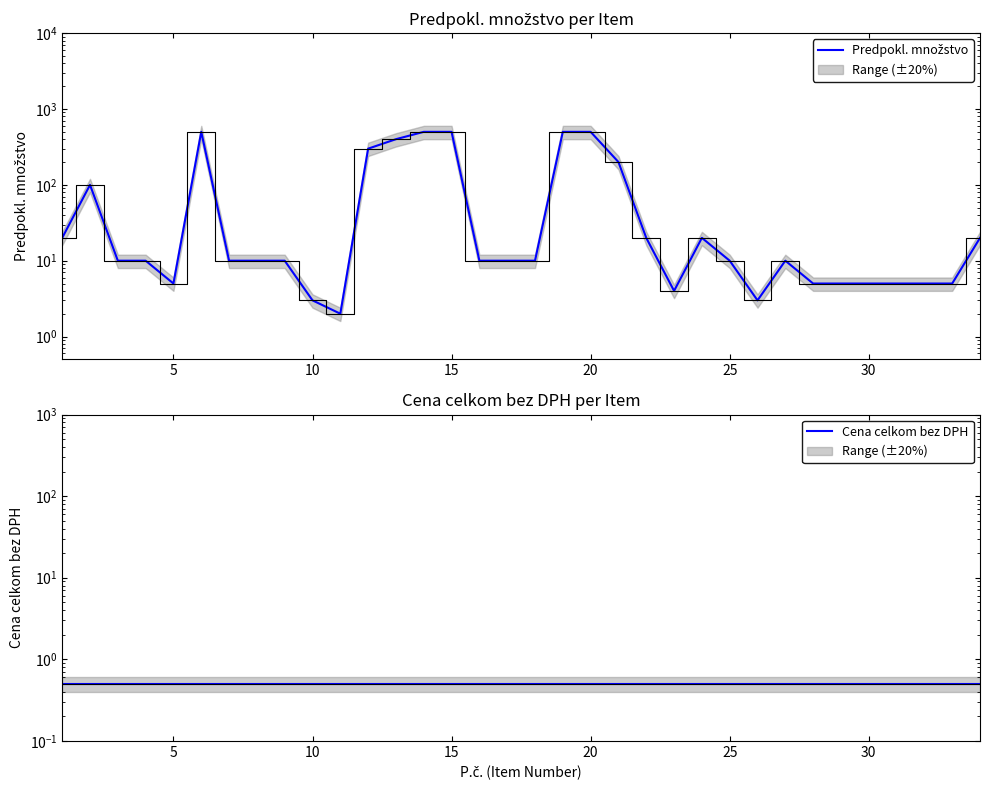

How many data points in Predpokl. množstvo are above 10?

13